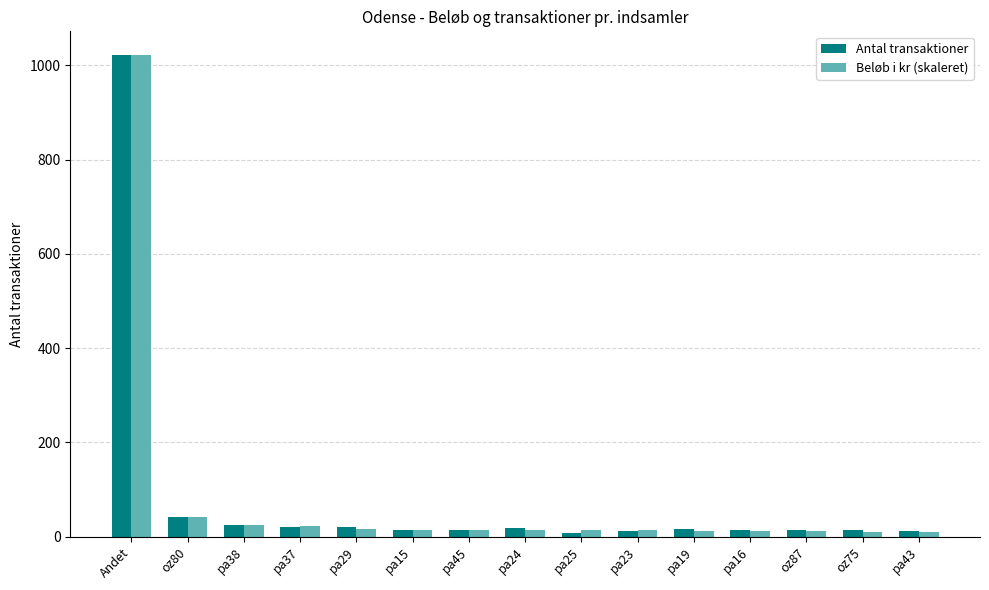

What is the sum of all Antal transaktioner values?

1264.0